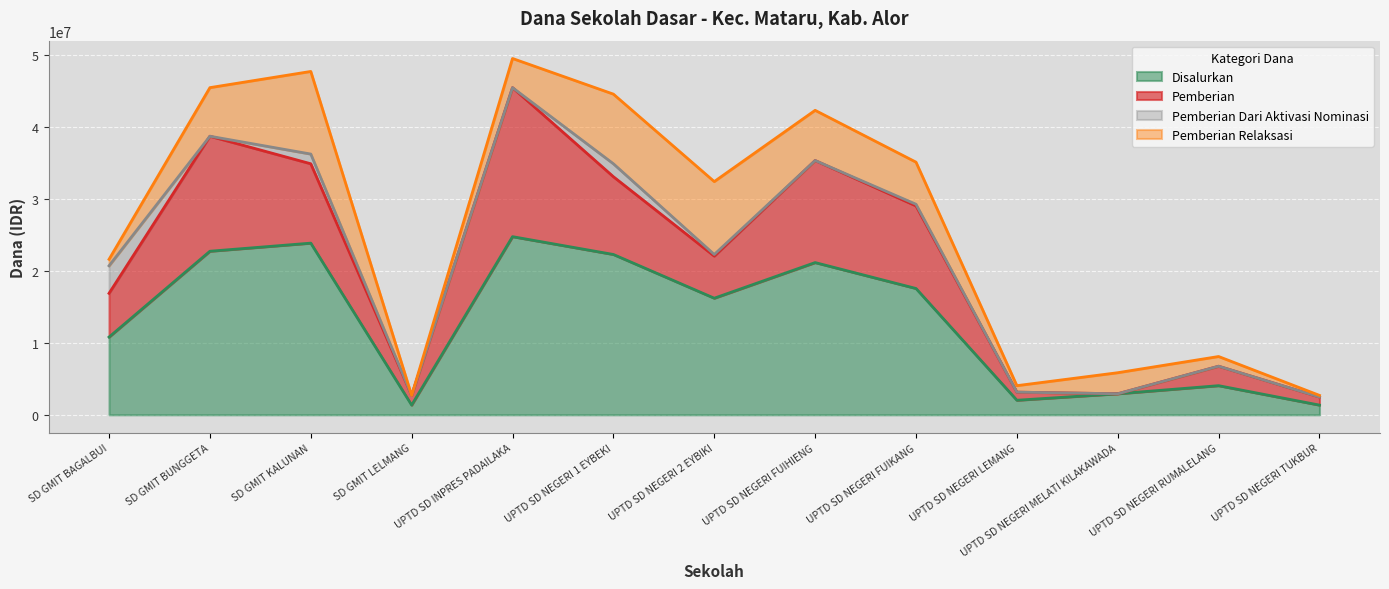

How many interior local peaks does the Pemberian Dari Aktivasi Nominasi series have?

3